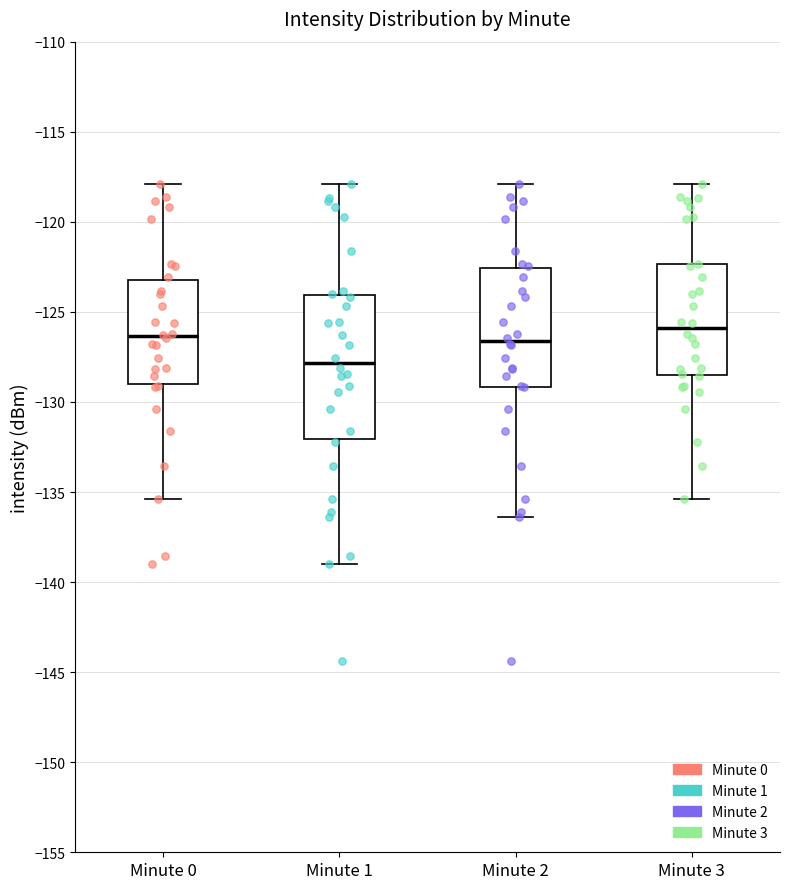

Where does the upper whisker of the box for Minute 3 end on the y-axis? The values are not printed on the chart, so give them approximately, as read against the axis.

-118.0